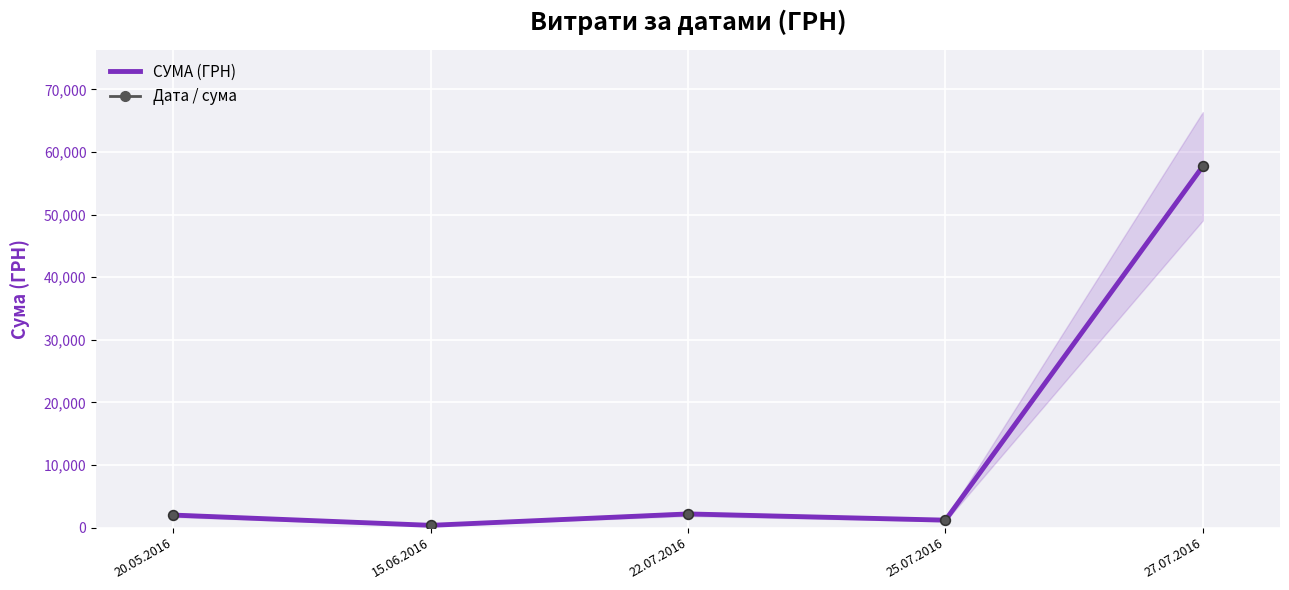

What is the label of the 5th point from the left?

27.07.2016